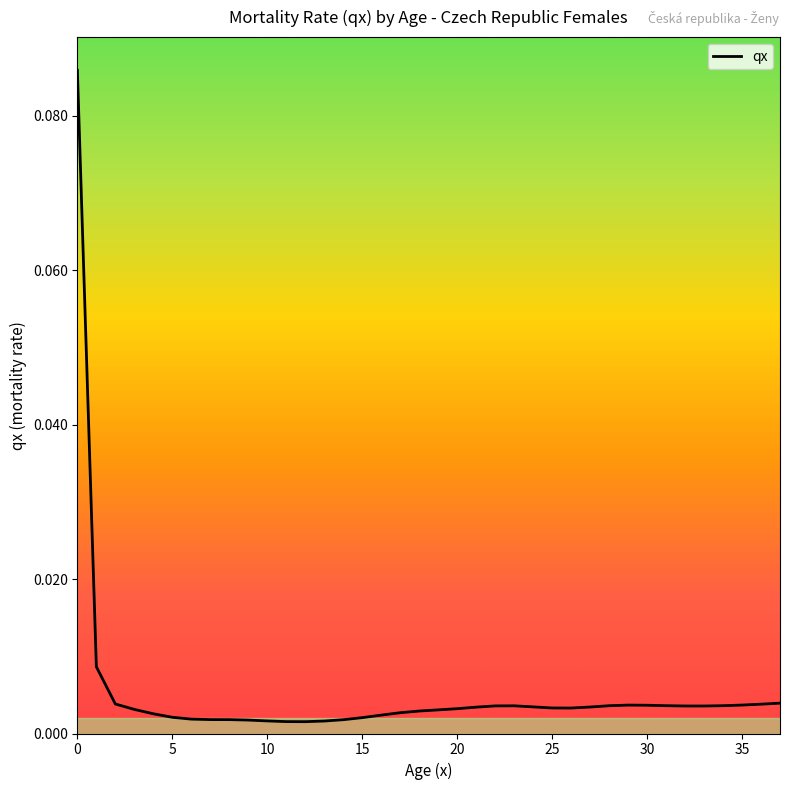

How many lines are shown in the chart?

1